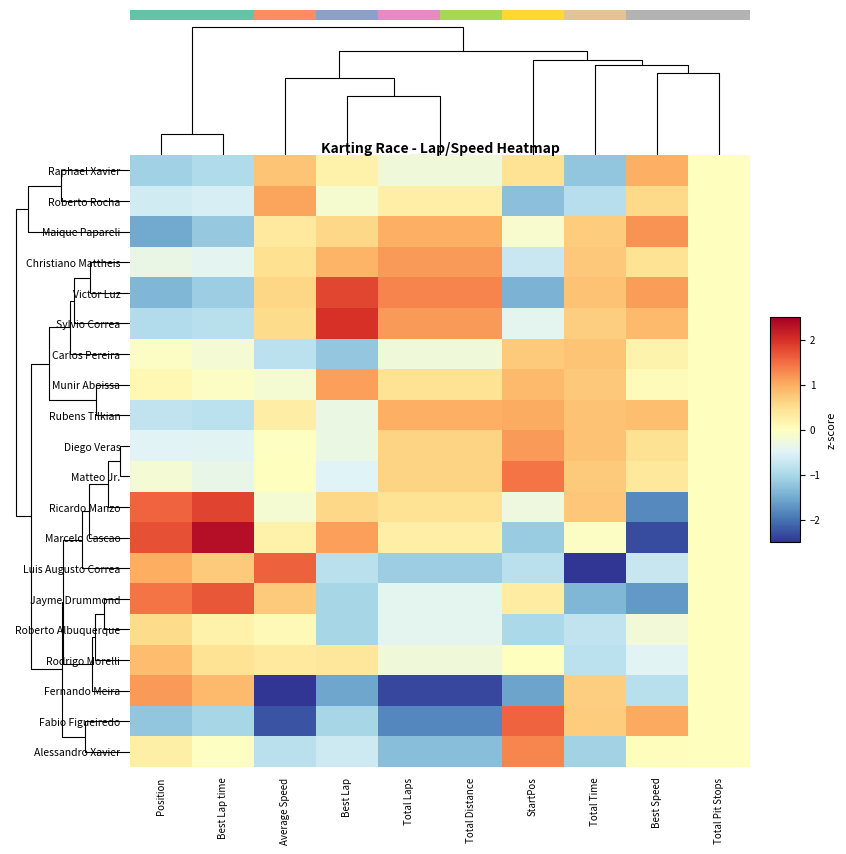

Where does the Luis Augusto Correa series first go above 0?

Position